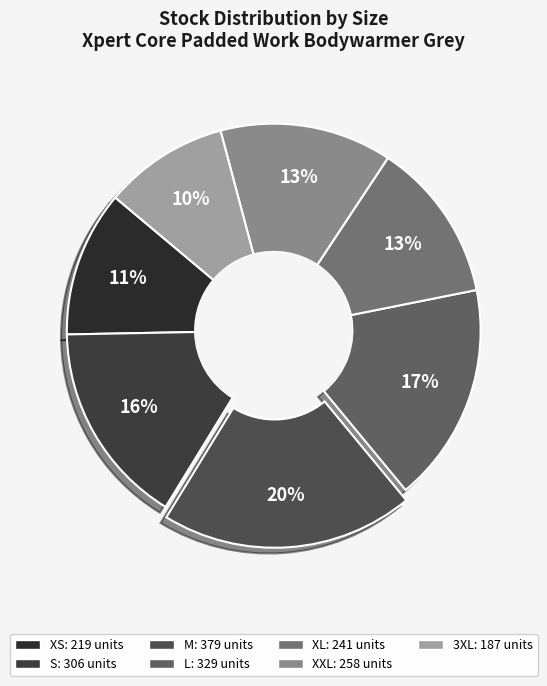

To the nearest percent, what percentage of the pie is XL?

13%